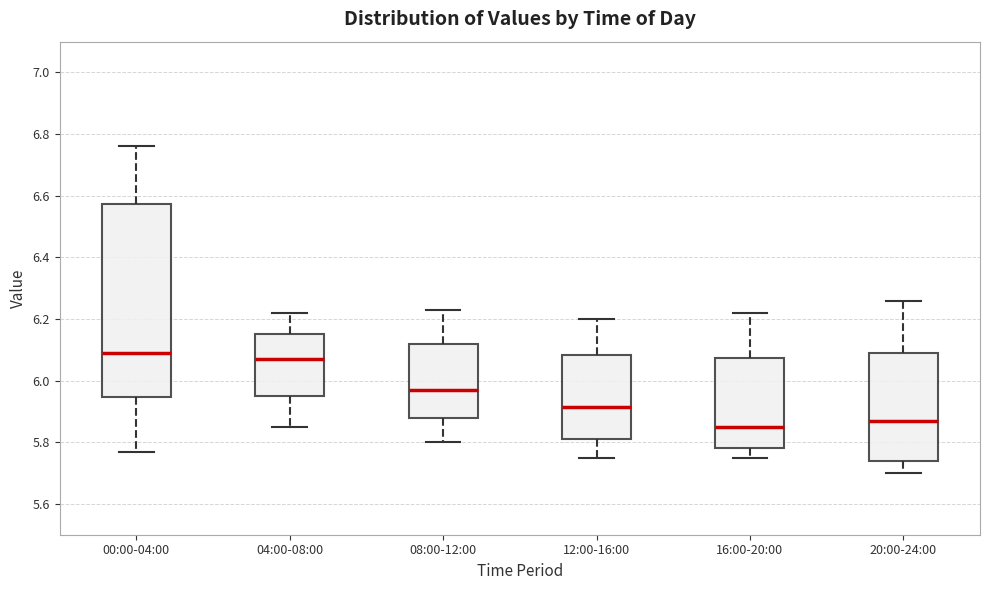

Reading left to right, transcribe this box plot: for each box, give where its median line is, the range the box spans, and where its two whiskers end, as read against the y-axis. The values are not printed on the chart, so give them approximately, as read against the axis.

00:00-04:00: median 6.10, box 5.94 to 6.58, whiskers 5.78 to 6.76
04:00-08:00: median 6.08, box 5.96 to 6.16, whiskers 5.86 to 6.22
08:00-12:00: median 5.98, box 5.88 to 6.12, whiskers 5.80 to 6.24
12:00-16:00: median 5.92, box 5.82 to 6.08, whiskers 5.76 to 6.20
16:00-20:00: median 5.86, box 5.78 to 6.08, whiskers 5.76 to 6.22
20:00-24:00: median 5.88, box 5.74 to 6.10, whiskers 5.70 to 6.26